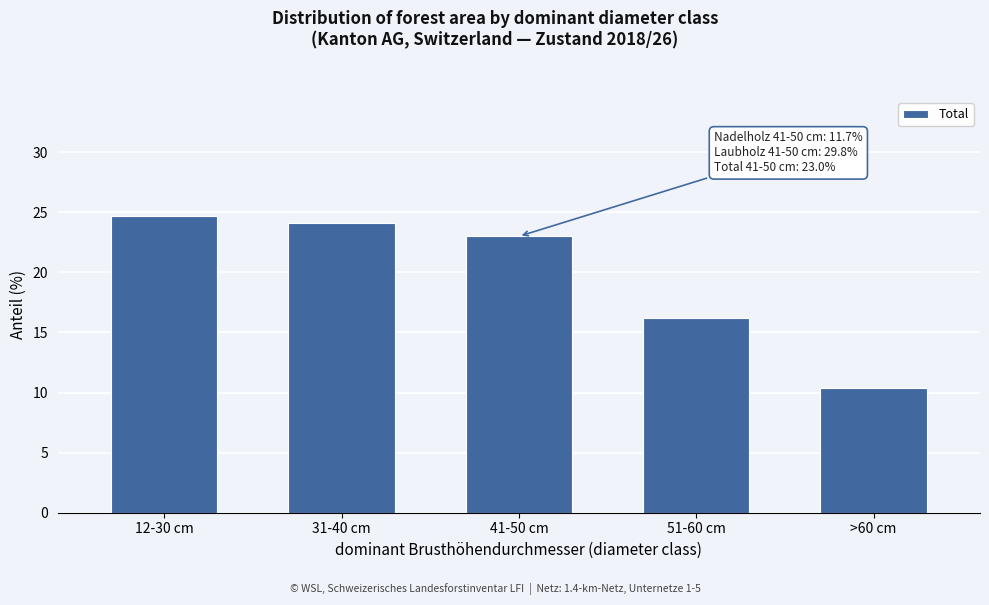

Reading right to left, what are all the values shown in this chart?

>60 cm=10.4	51-60 cm=16.2	41-50 cm=23.0	31-40 cm=24.1	12-30 cm=24.7